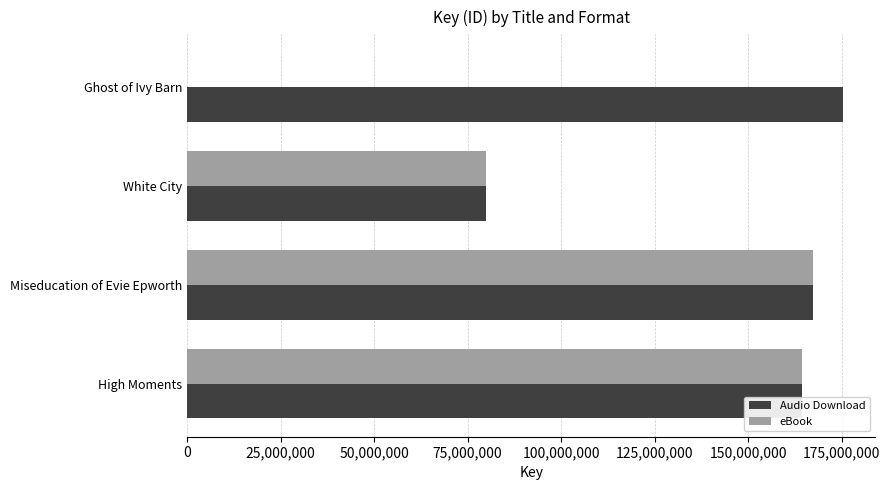

What is the greatest value displayed?

175202331